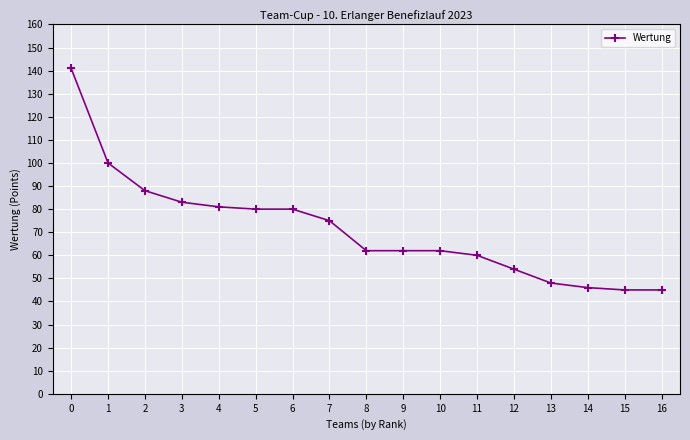

What is the difference between the maximum and minimum values?

96